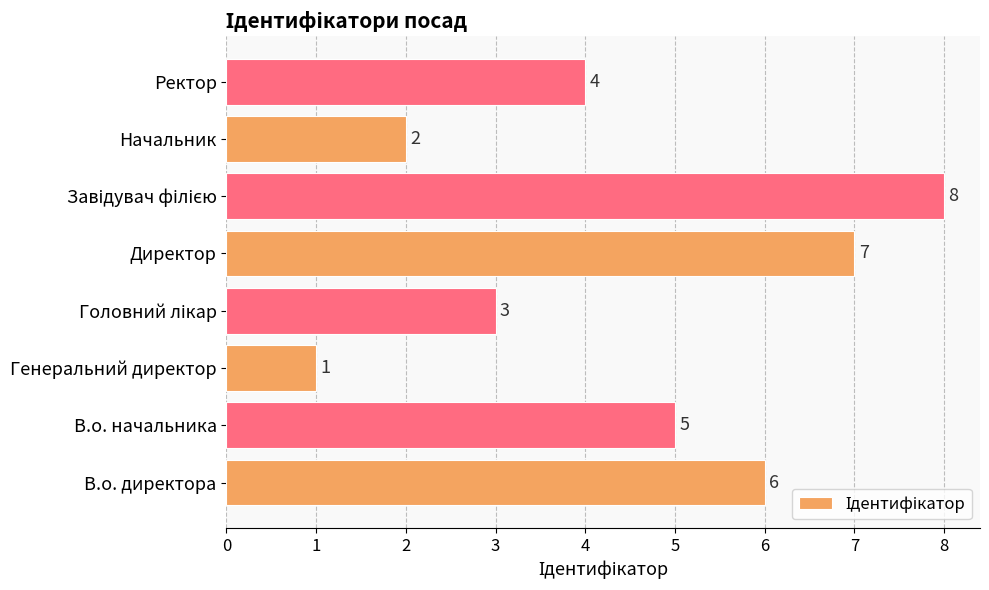

What is the change in value from В.о. директора to Начальник?

-4